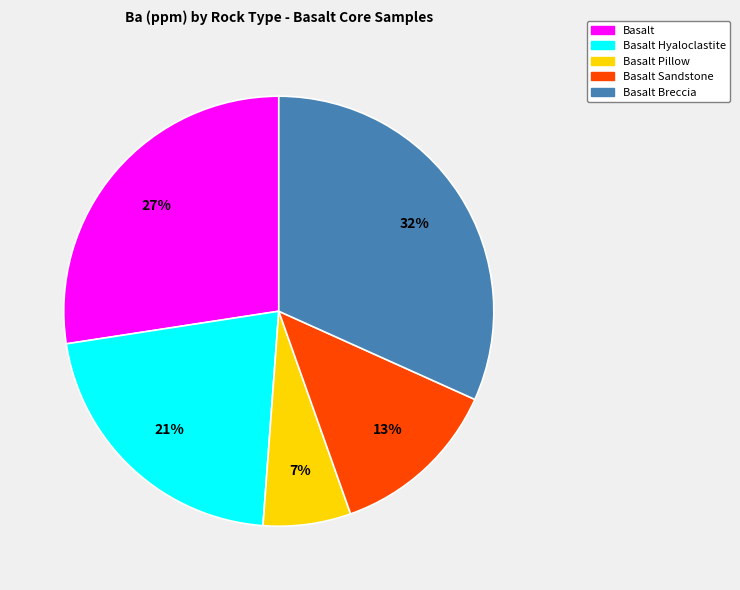

Combined, do Basalt Hyaloclastite and Basalt account for over 50%?

No